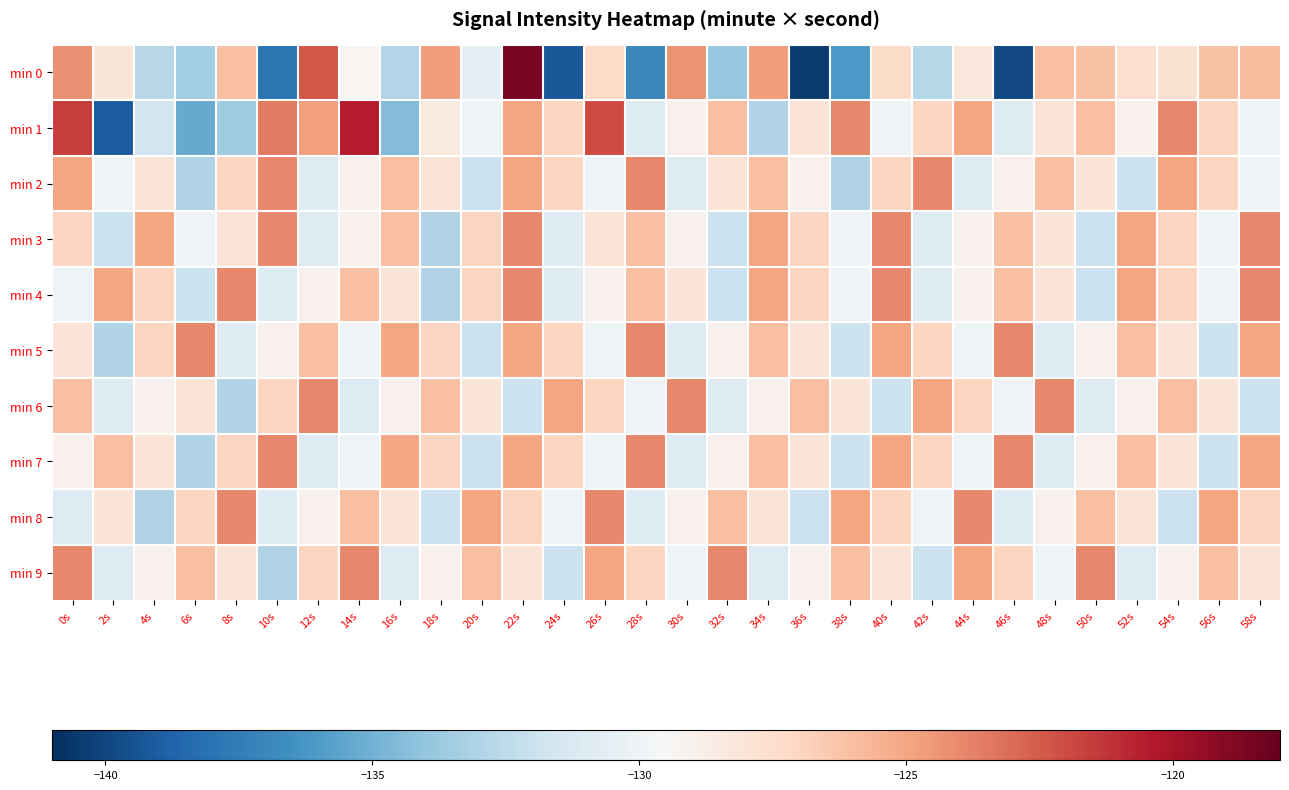

What is the spread (max minus min) of values at 6s?

11.3